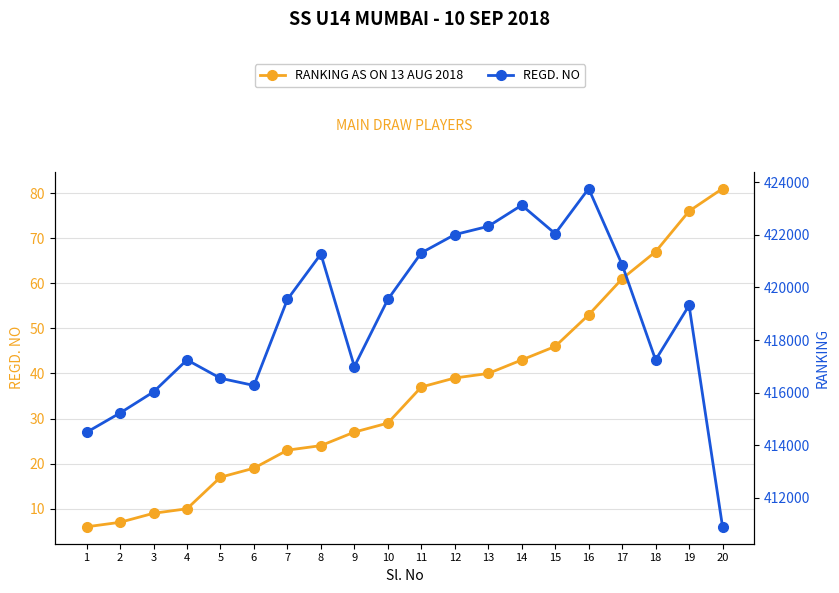

Between 6 and 18, which is larger?

18